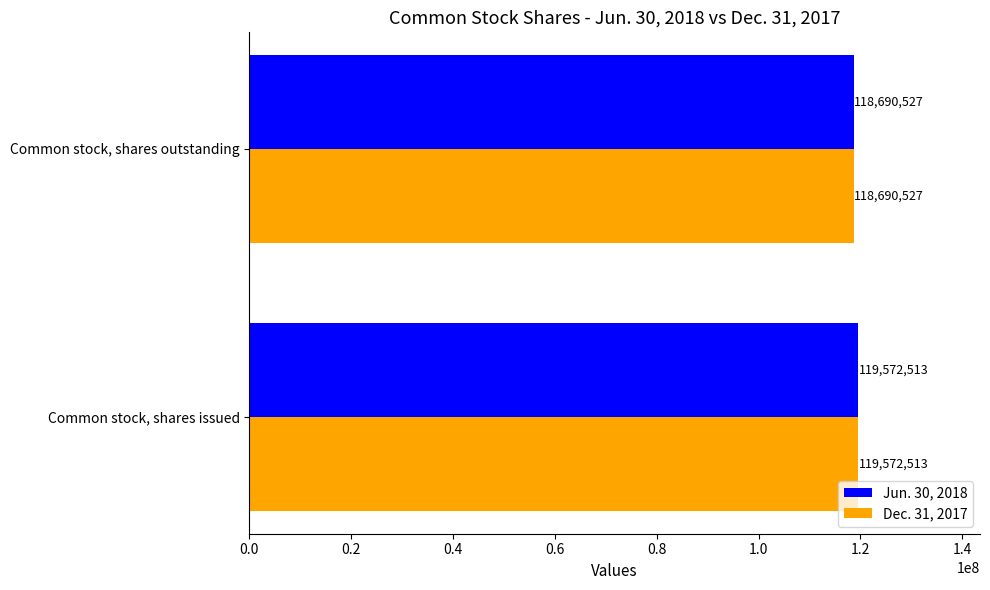

What is the maximum value for Dec. 31, 2017?

119572513